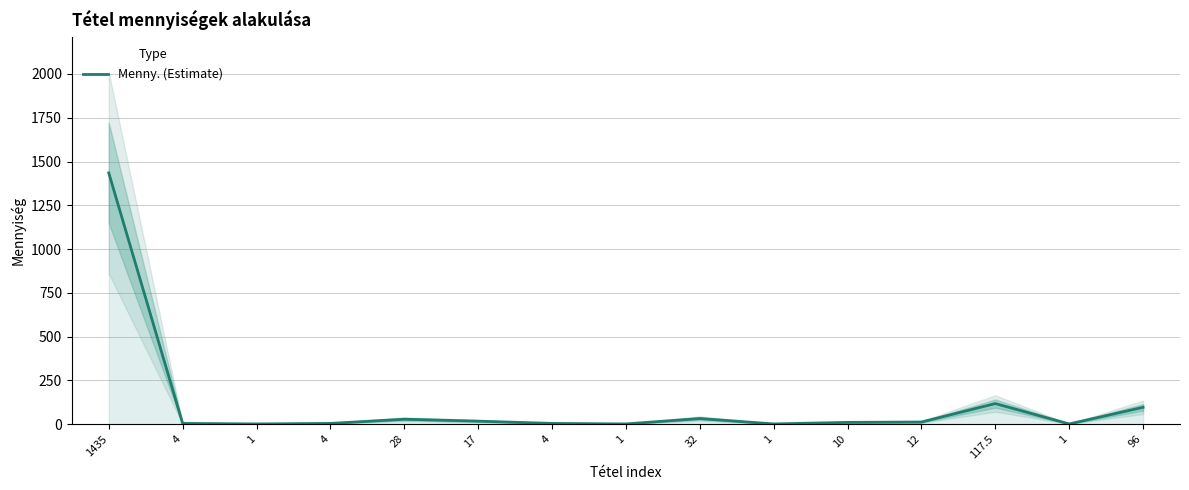

How many lines are shown in the chart?

1